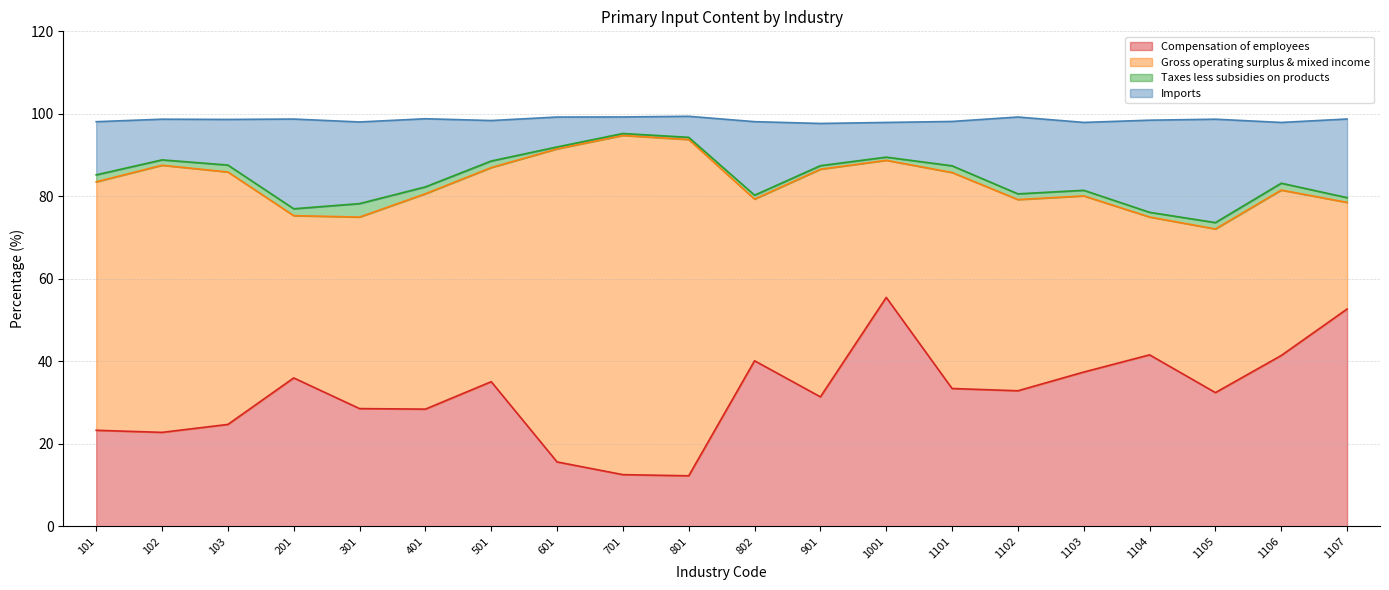

How many lines are shown in the chart?

4